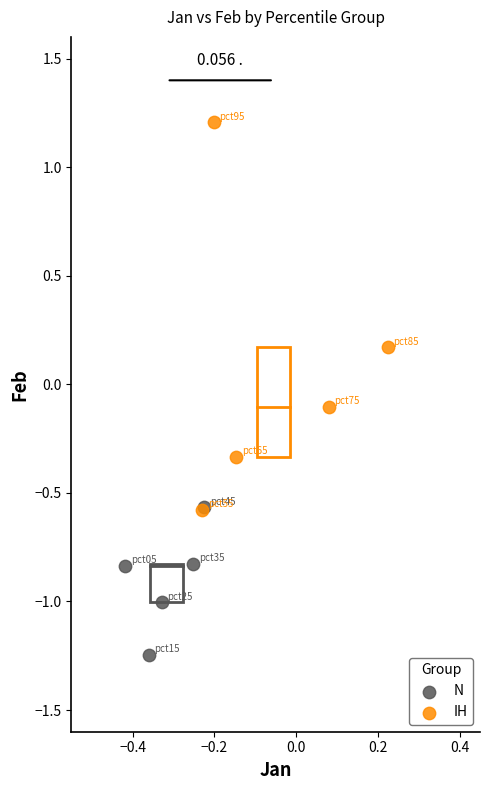

Which series has the largest Y range (max minus min)?

IH